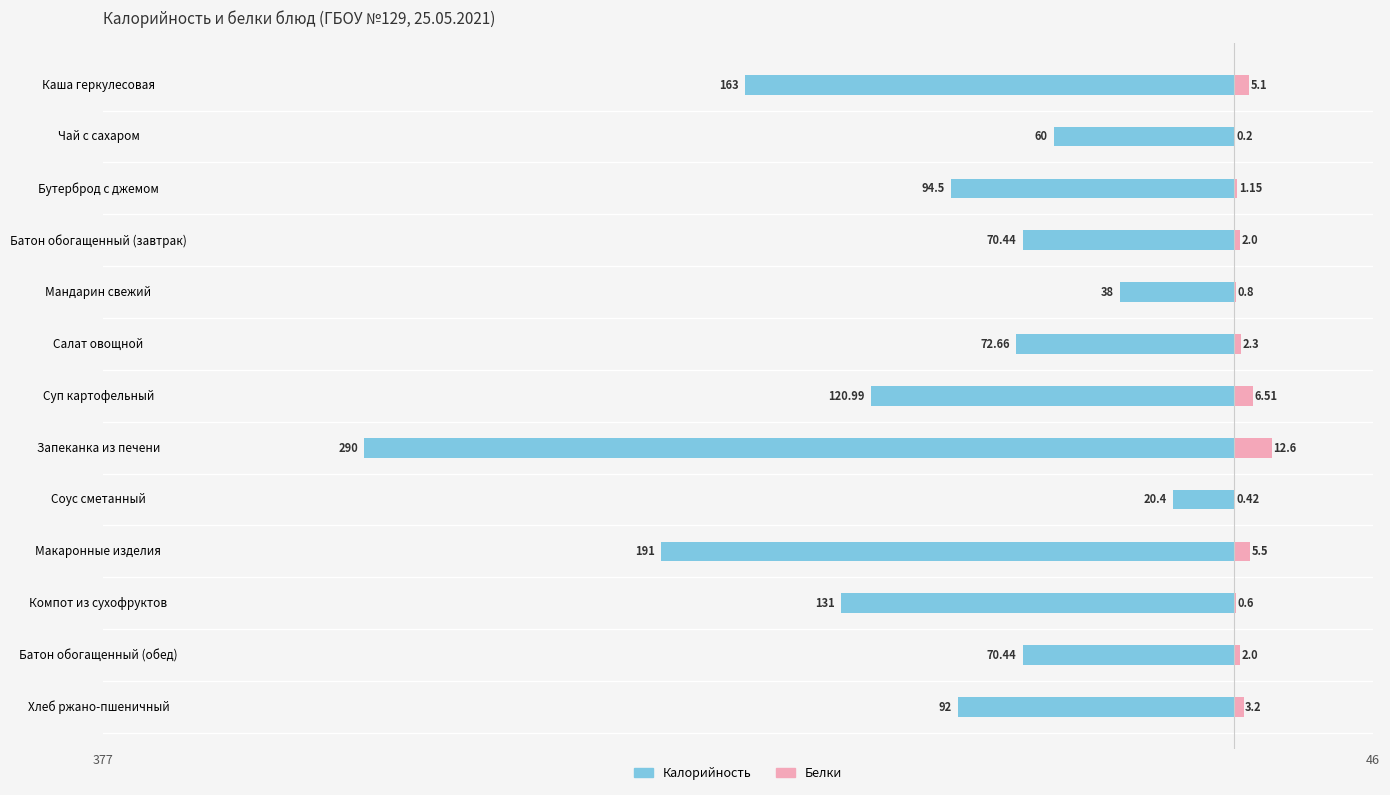

Which series changed the most between Батон обогащенный (завтрак) and Хлеб ржано-пшеничный?

Калорийность